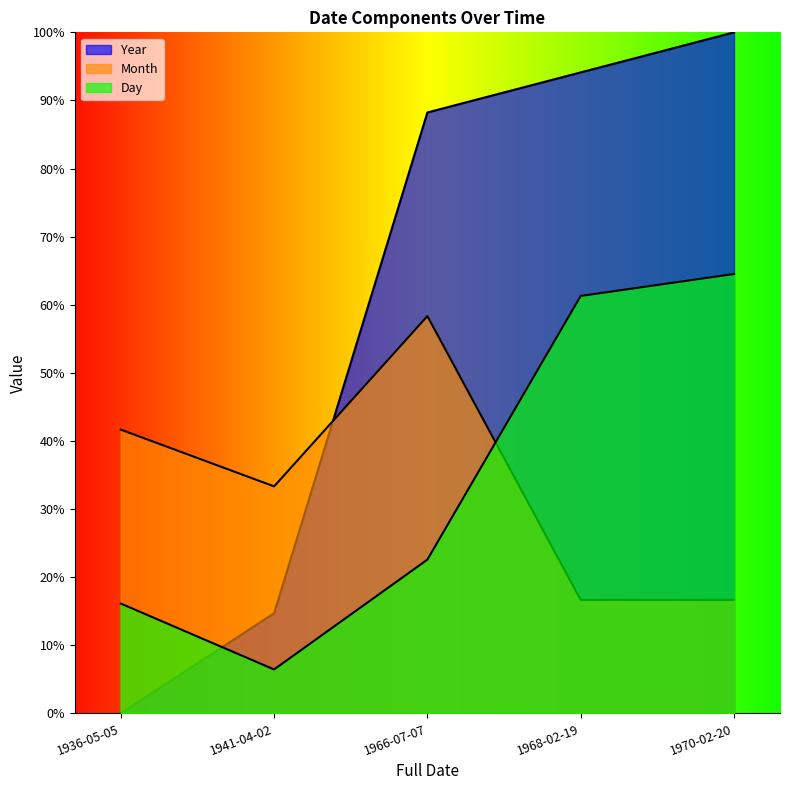

Rank the series by their maximum value, from lowest to highest.

Month, Day, Year